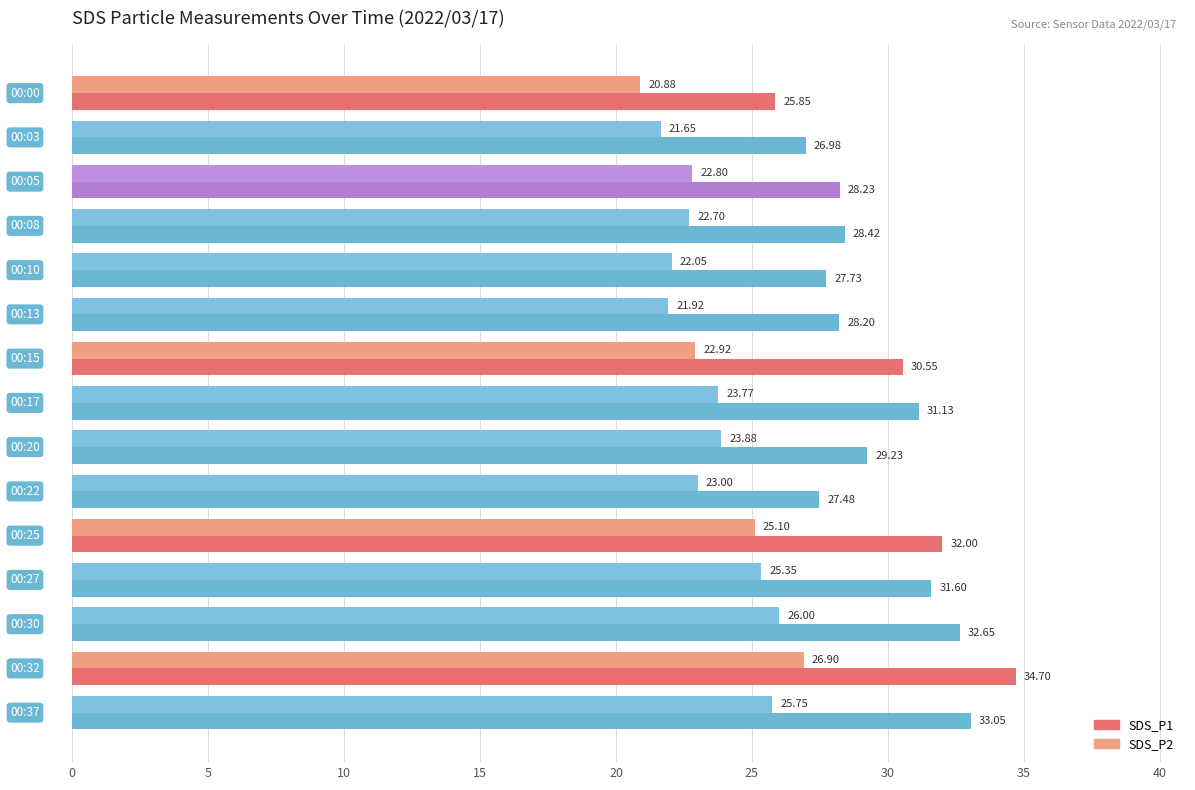

Which series has the largest total across all categories?

SDS_P1